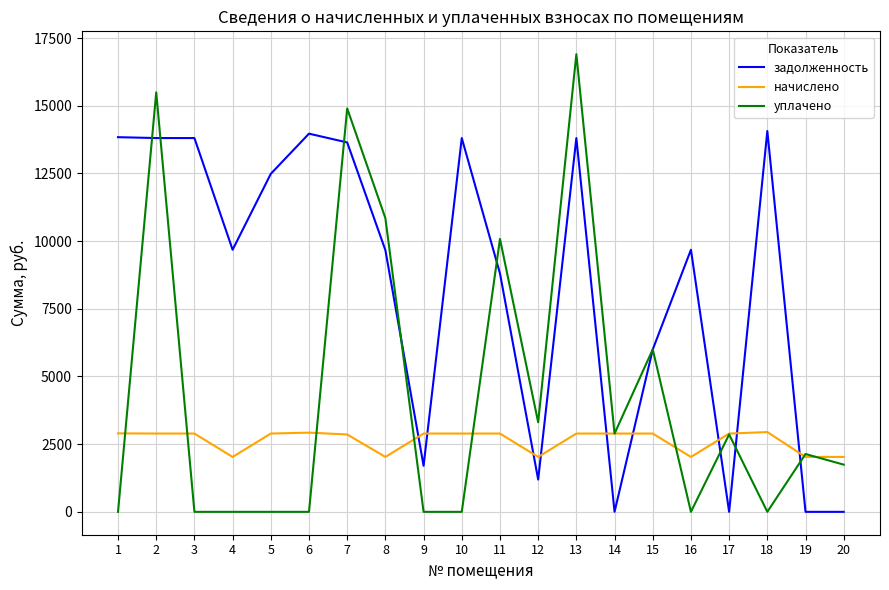

Rank the series by their average value, from highest to lowest.

задолженность, уплачено, начислено